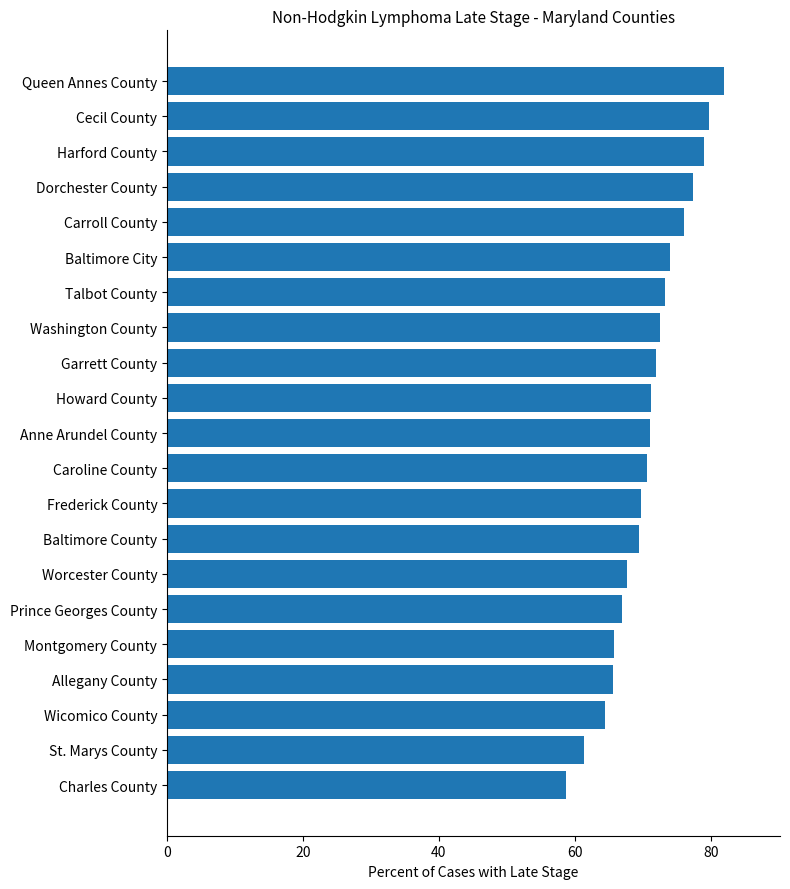

Approximately how many times larger is the value at Baltimore County compared to Baltimore City?

0.9